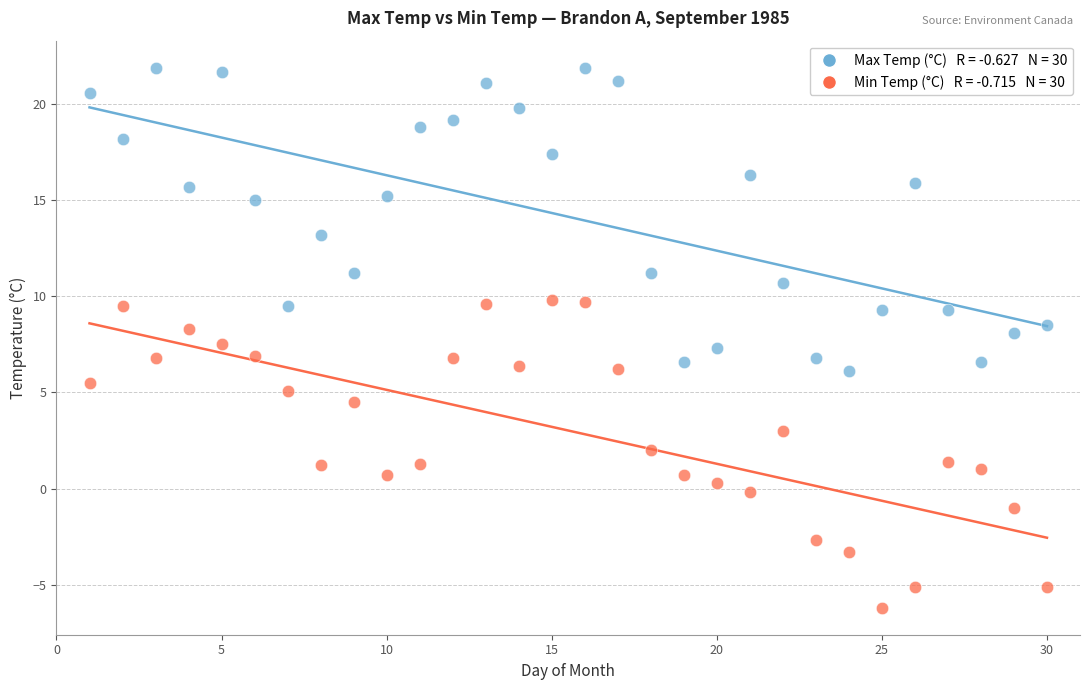

Across all data points, what is the range of X values (max minus min)?

29.0